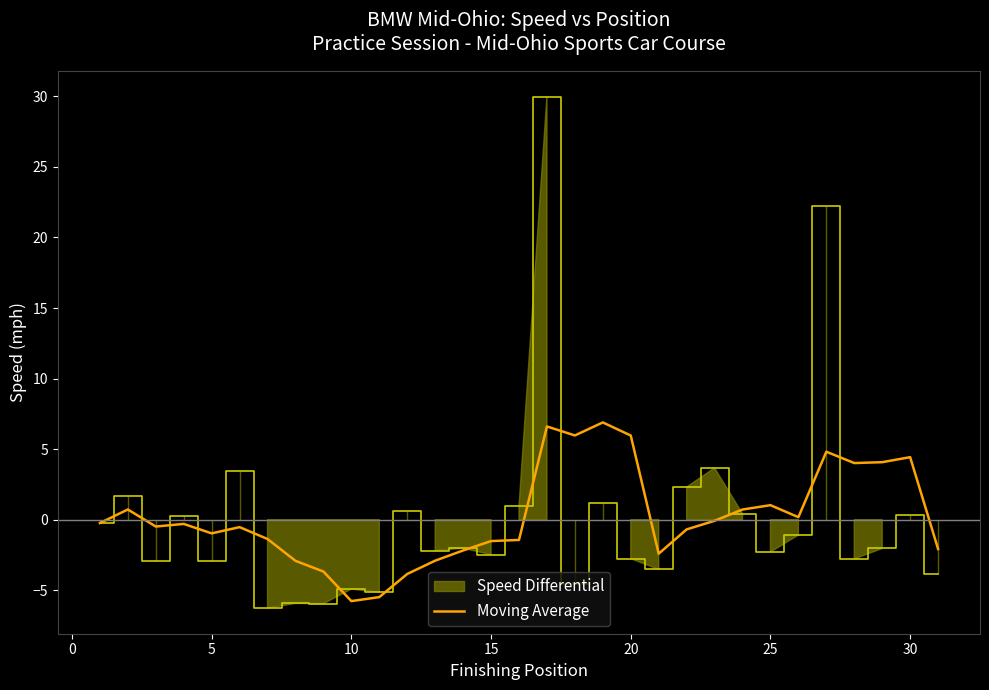

Count the number of values greater than 0.

12